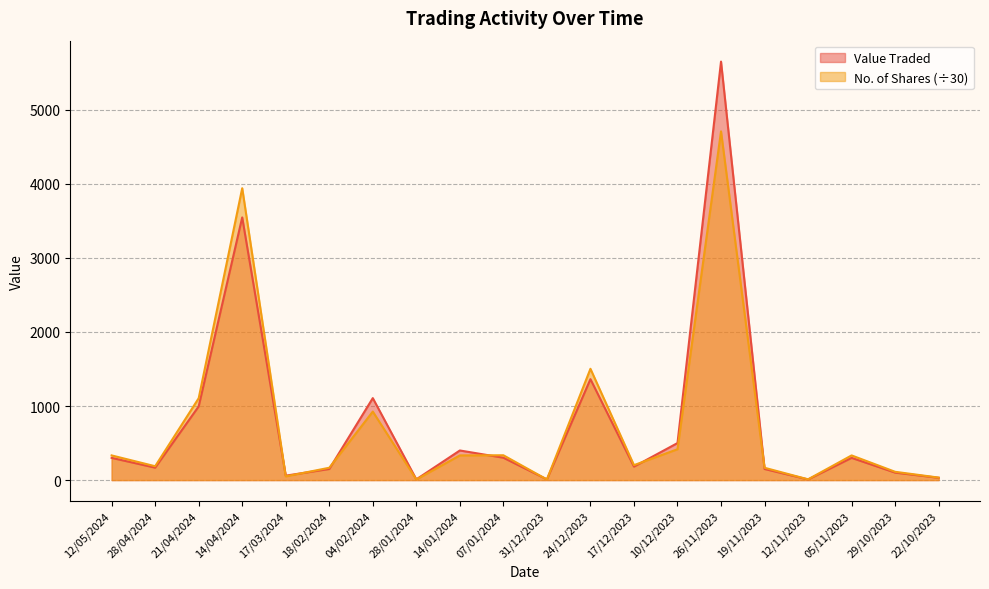

Where do Value Traded and No. of Shares first cross each other?

14/04/2024 and 17/03/2024